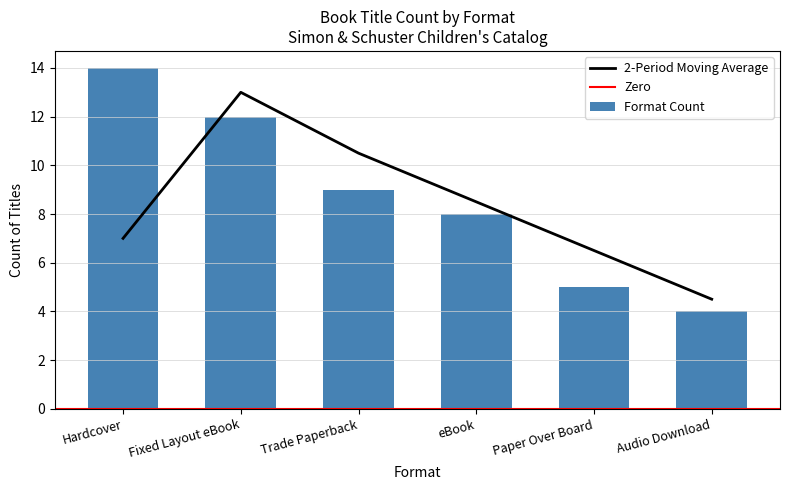

List the labels in order of 2-Period Moving Average value, smallest first.

Audio Download, Paper Over Board, Hardcover, eBook, Trade Paperback, Fixed Layout eBook